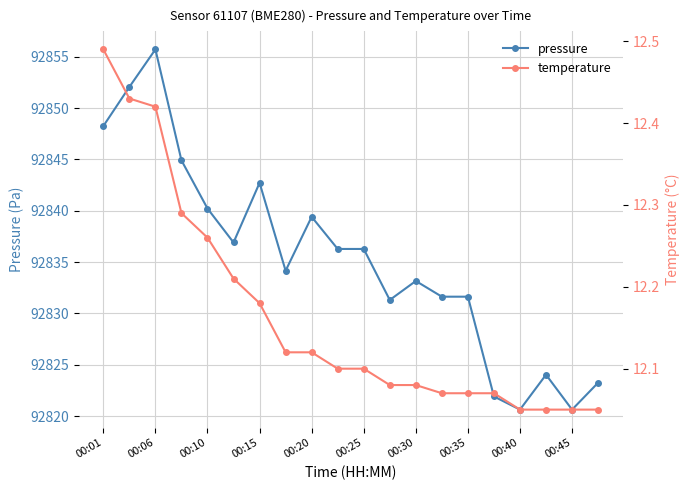

Is it true that pressure equals 52002.5 at 00:25?

False